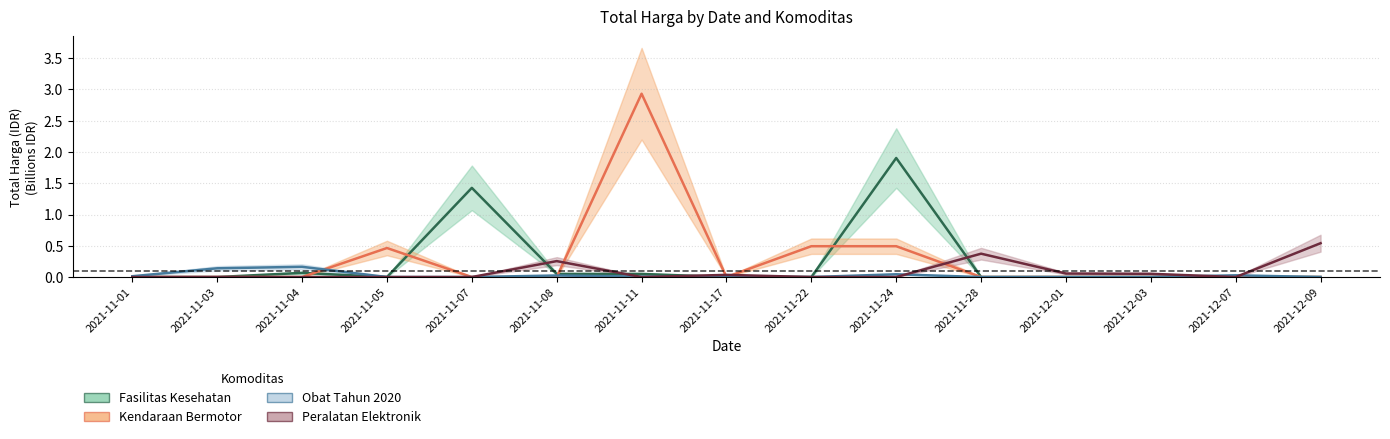

What is the value of the Fasilitas Kesehatan point at the 10th from the left?

1.9